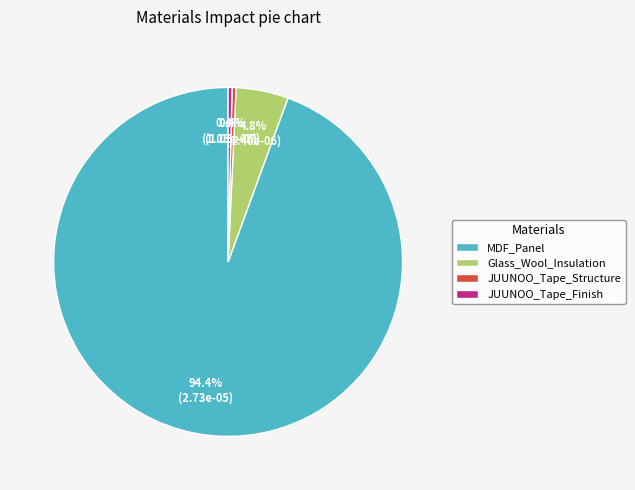

Which category has the biggest portion of the pie?

MDF_Panel